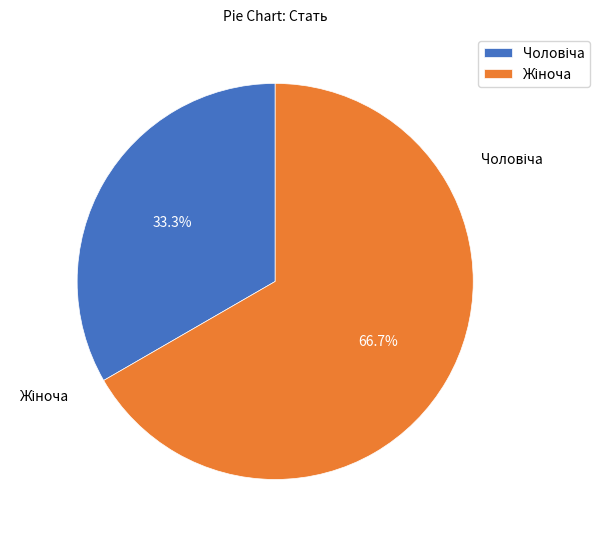

What is the ratio of the value at Жіноча to the value at Чоловіча?

2.0